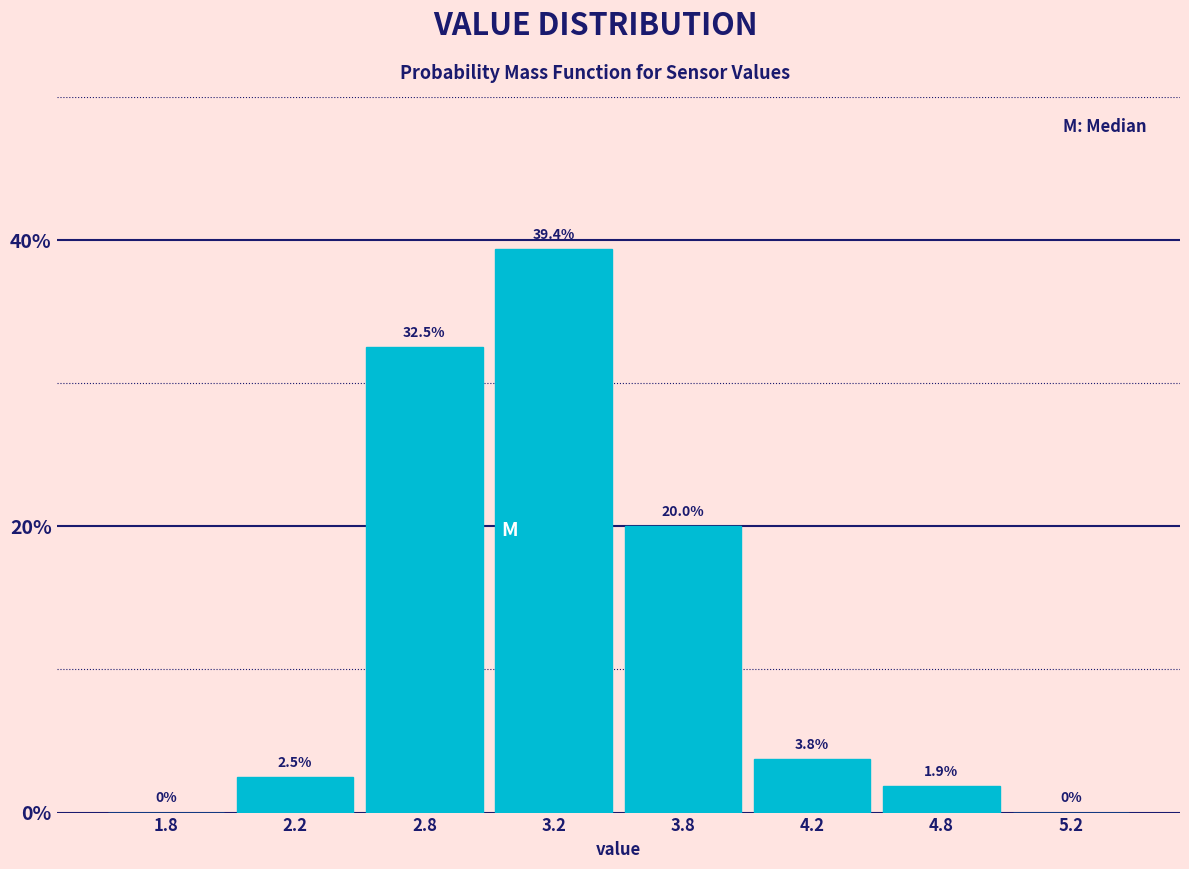

Reading left to right, extract all data points from this chart.

1.8=0.0	2.2=2.5	2.8=32.5	3.2=39.4	3.8=20.0	4.2=3.8	4.8=1.9	5.2=0.0